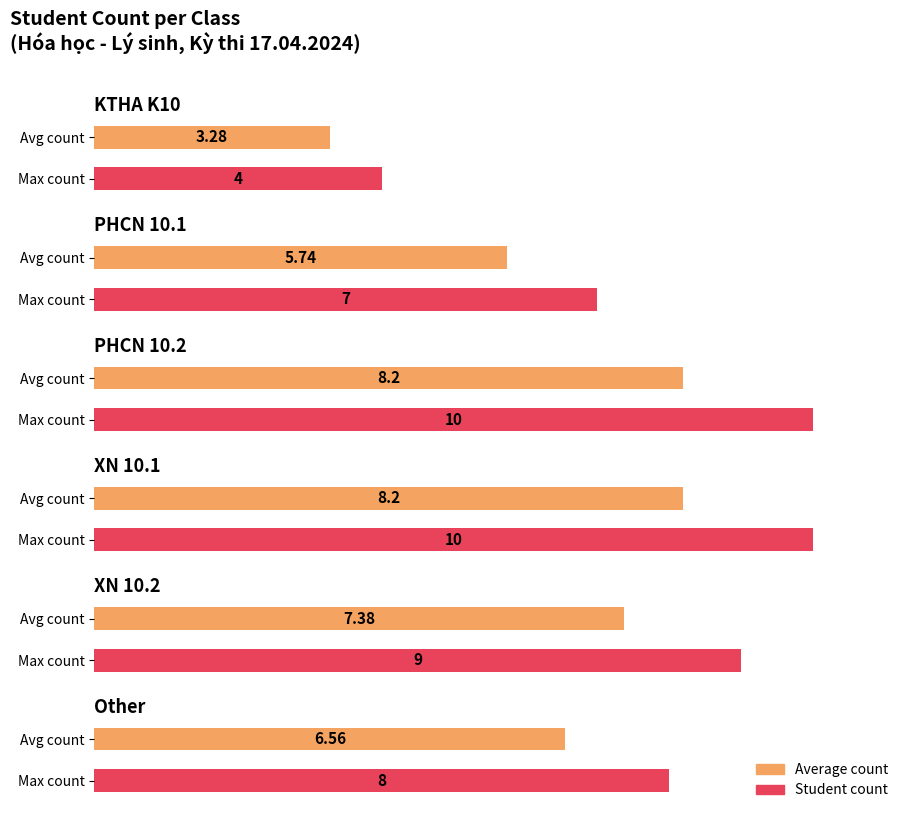

Which label corresponds to the smallest value in the chart?

KTHA K10